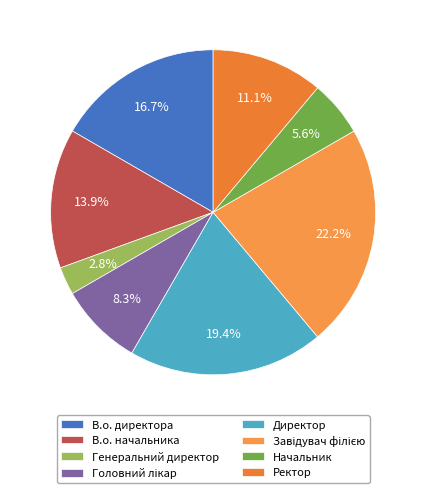

What is the smallest slice in the pie chart?

Генеральний директор